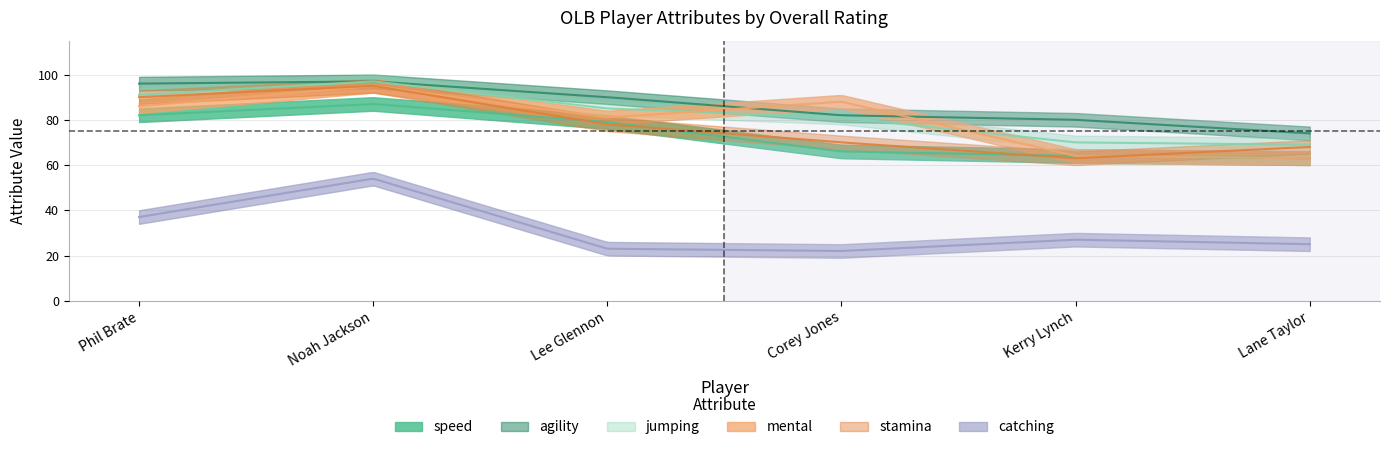

What is the smallest value displayed?

22